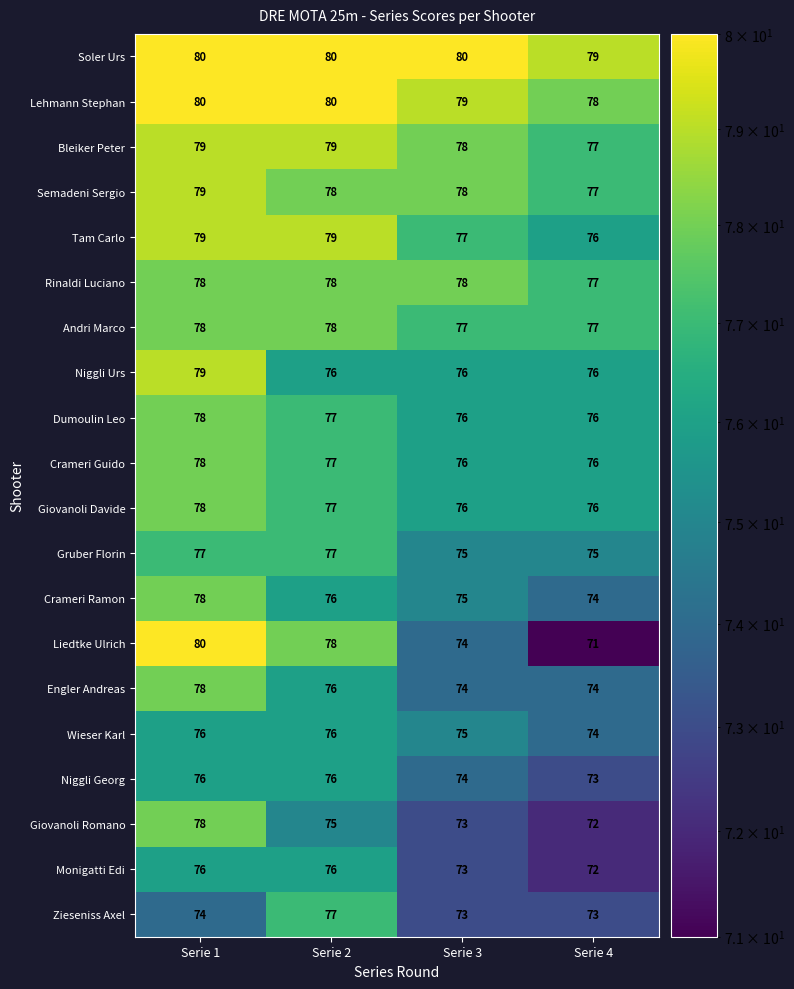

At which category is the sum across all series the highest?

Serie 1